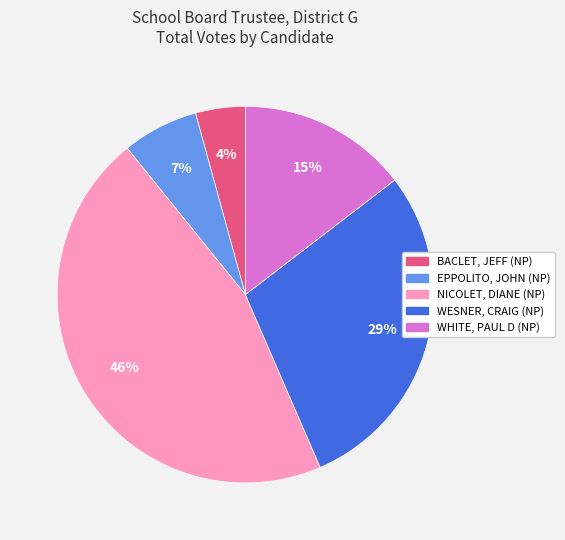

The WESNER, CRAIG (NP) slice represents 41% of the pie. True or false?

False